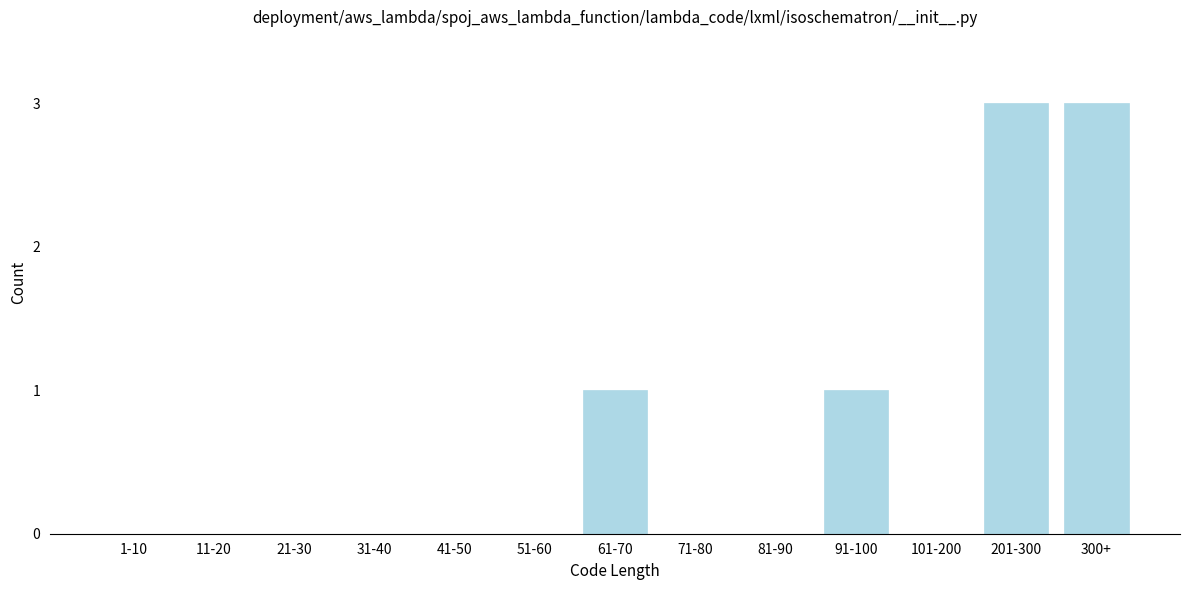

Reading left to right, transcribe all the data shown in this chart.

1-10=0	11-20=0	21-30=0	31-40=0	41-50=0	51-60=0	61-70=1	71-80=0	81-90=0	91-100=1	101-200=0	201-300=3	300+=3